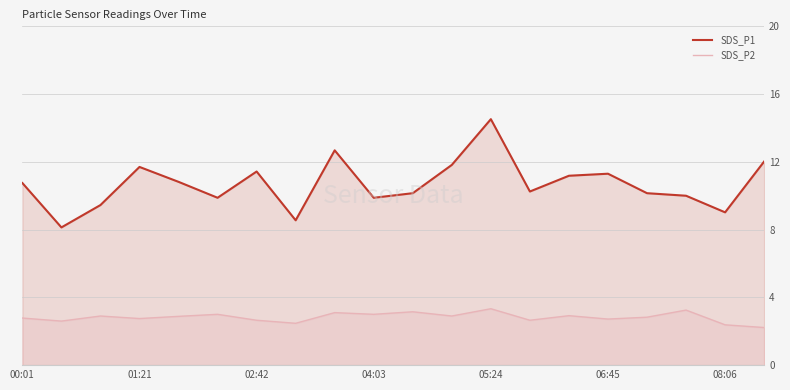

In SDS_P1, how many points are lower than both neighbors (excluding endpoints)?

6